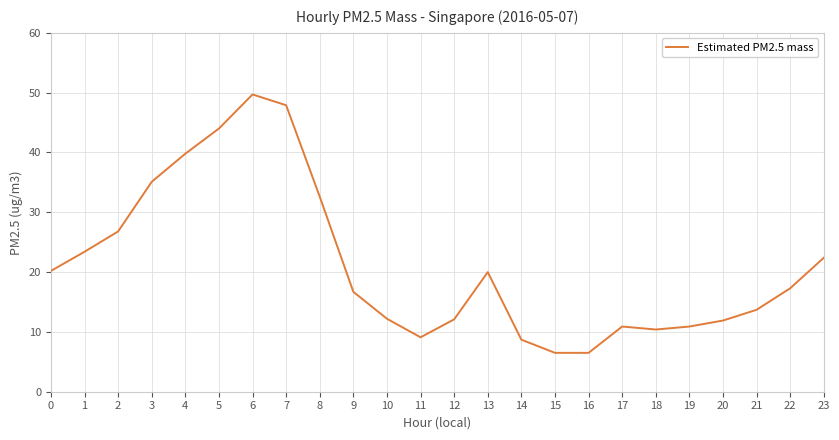

True or false: the data shows 10.9 at 17.

True